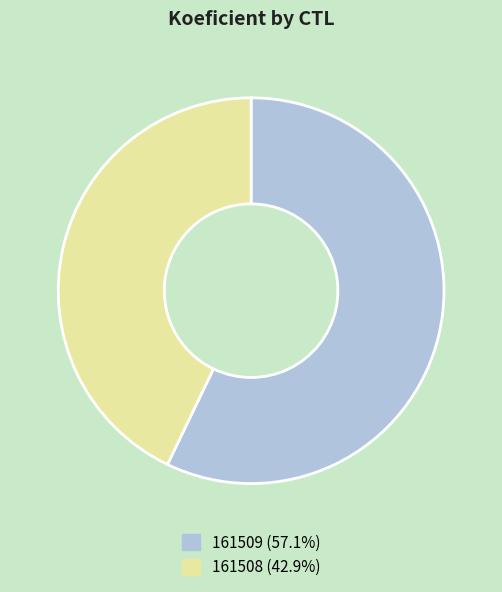

What is the ratio of the value at 161509 (57.1%) to the value at 161508 (42.9%)?

1.3